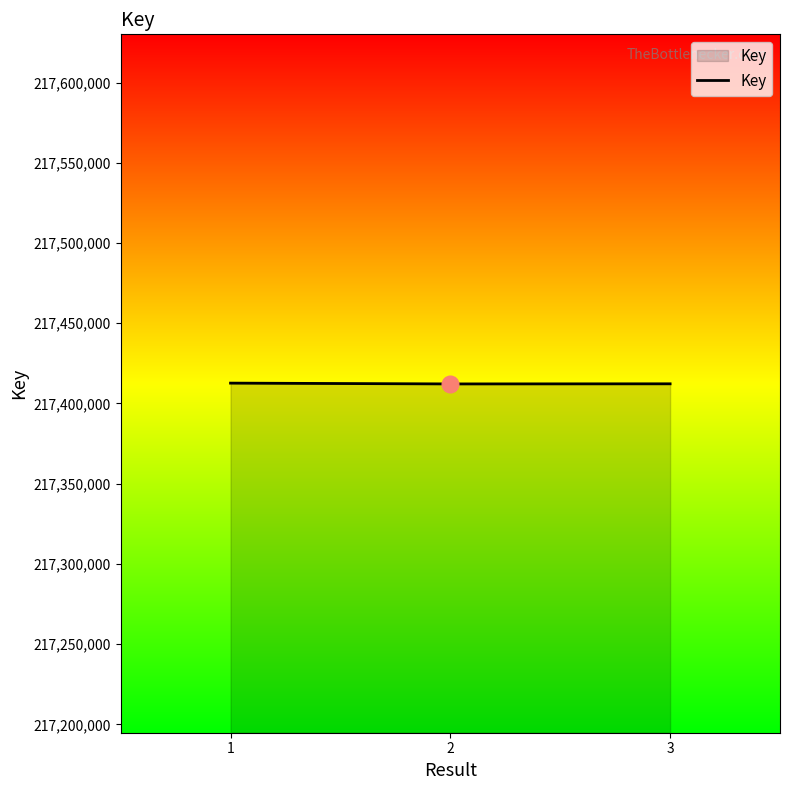

What is the smallest value displayed?

217412189